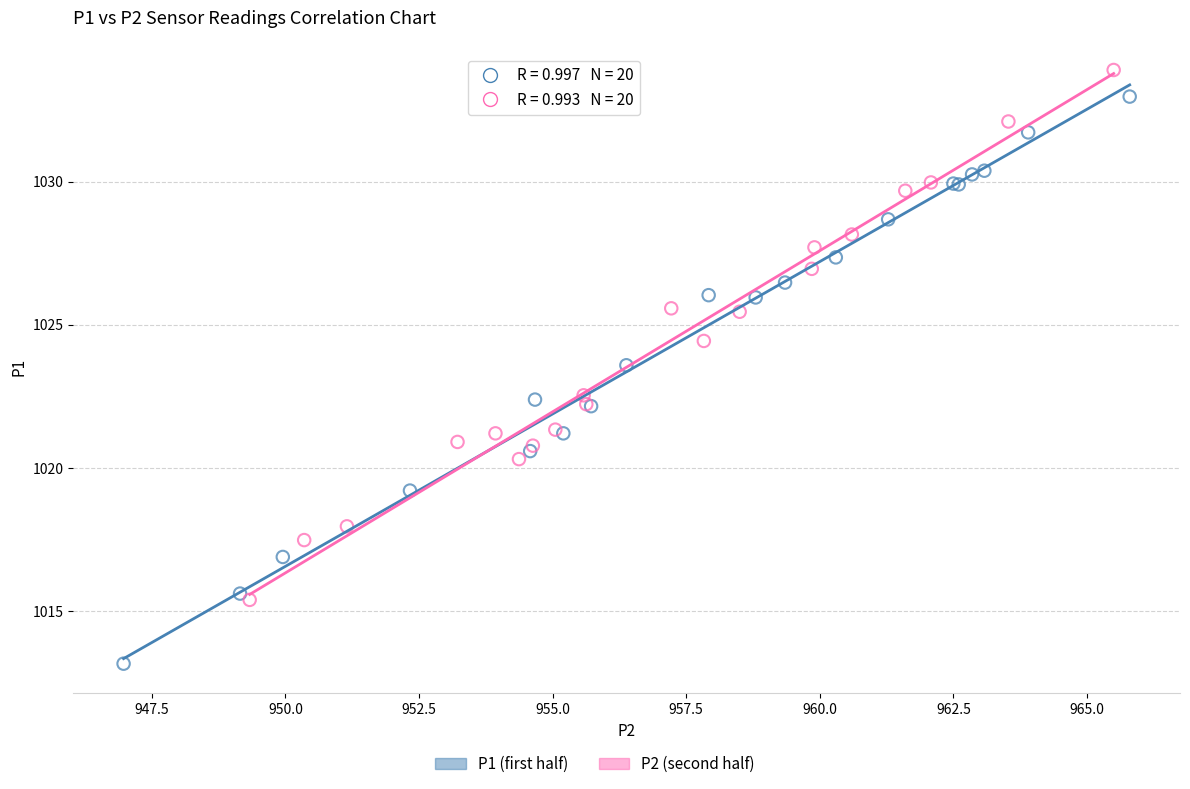

Which series reaches the maximum Y coordinate?

P2 (second half)